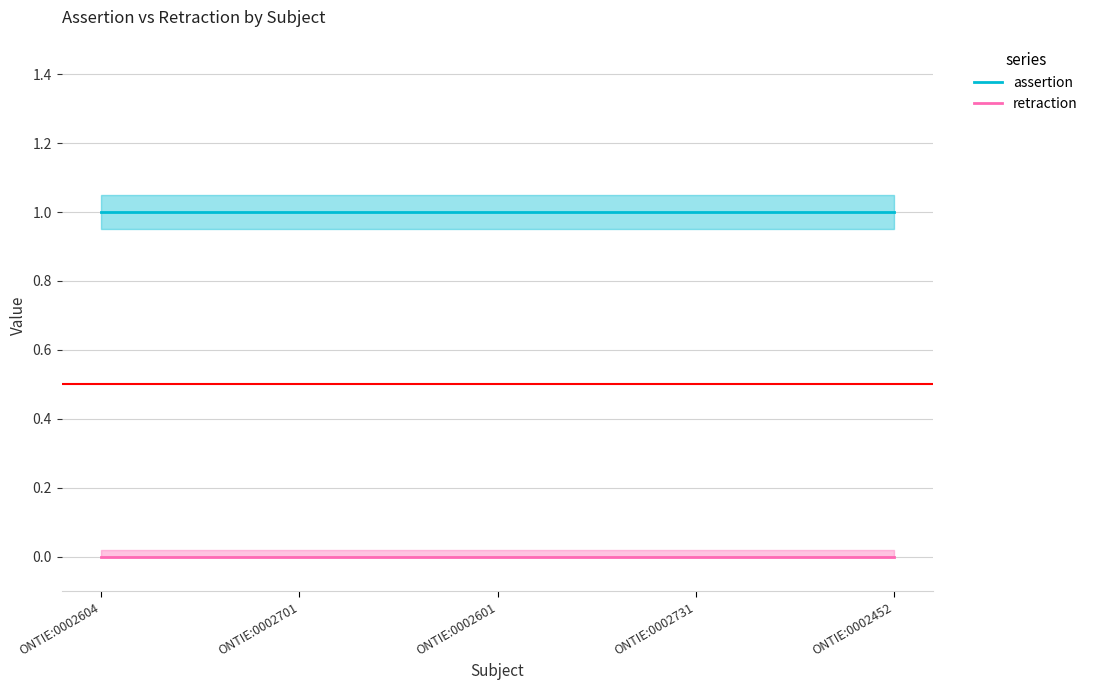

What is the label of the 3rd point from the left?

ONTIE:0002601